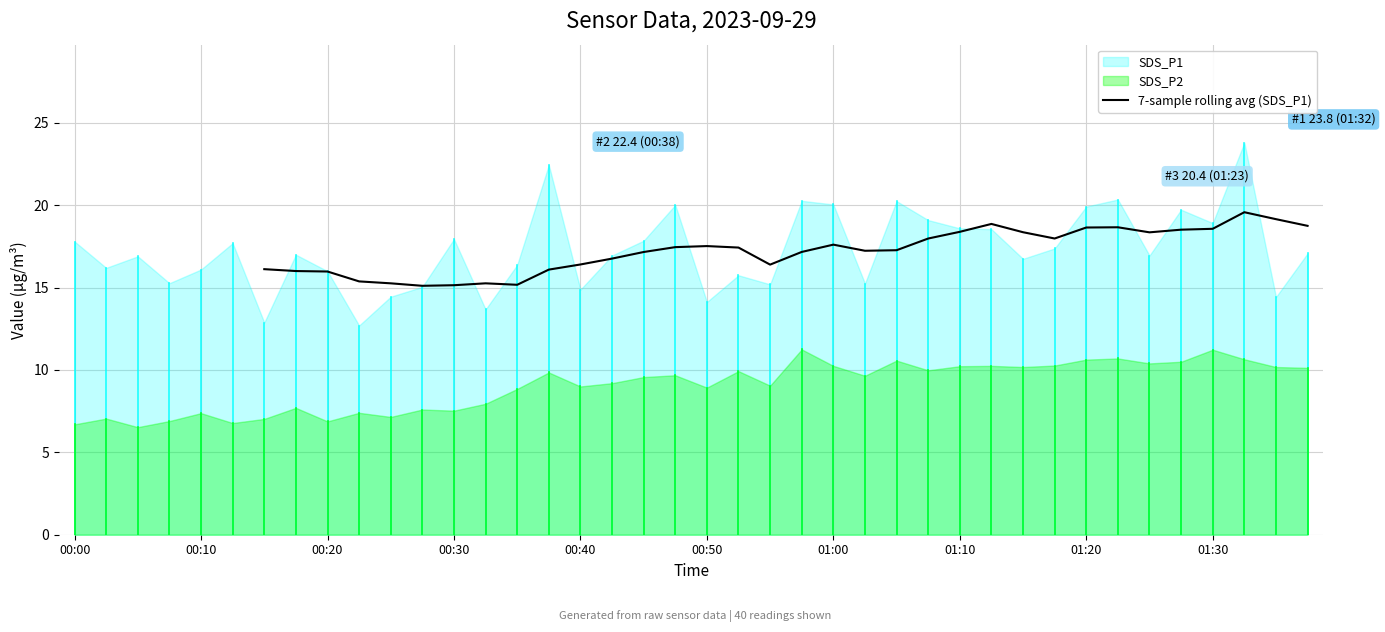

What is the change in value from 24 to 30?

+0.8